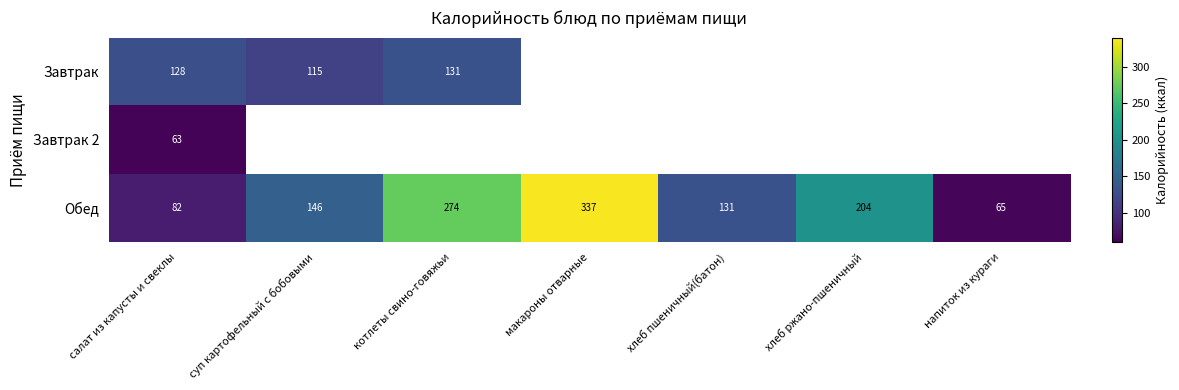

What is the difference between the highest and lowest values at салат из капусты и свеклы?

65